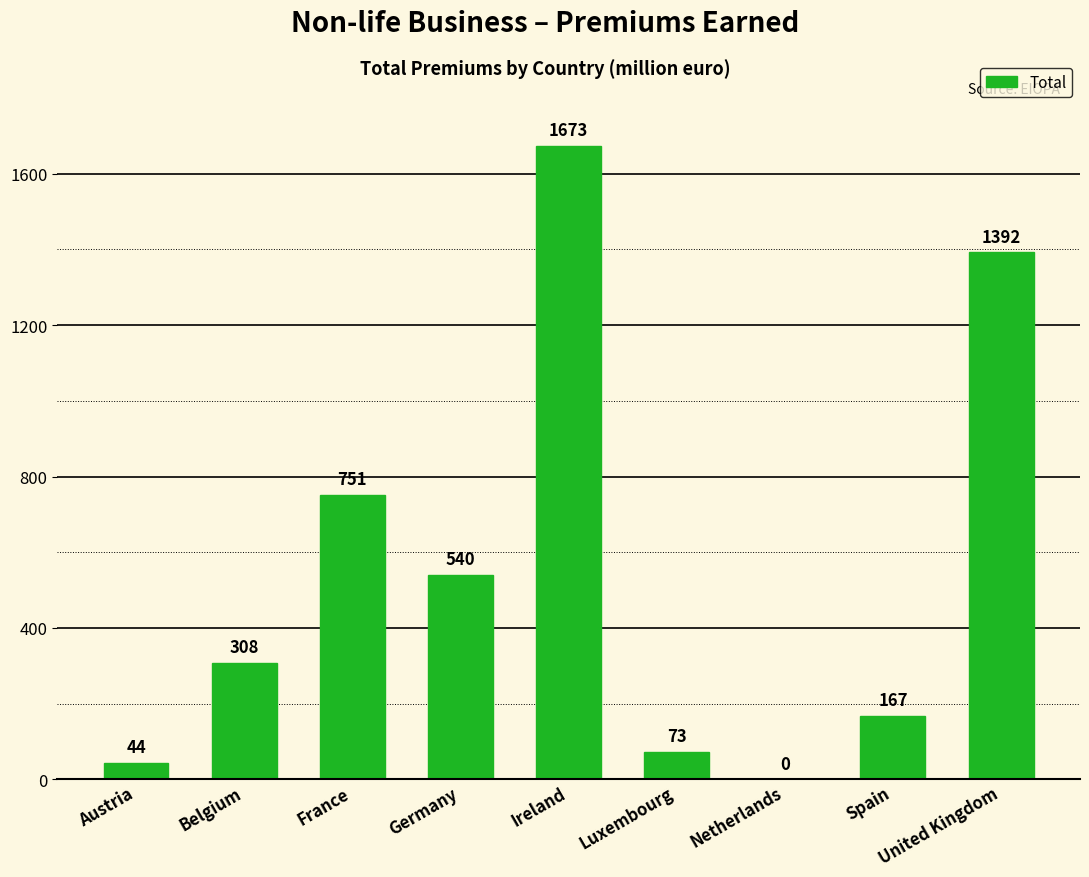

At which category does the chart reach its peak across all series?

Ireland